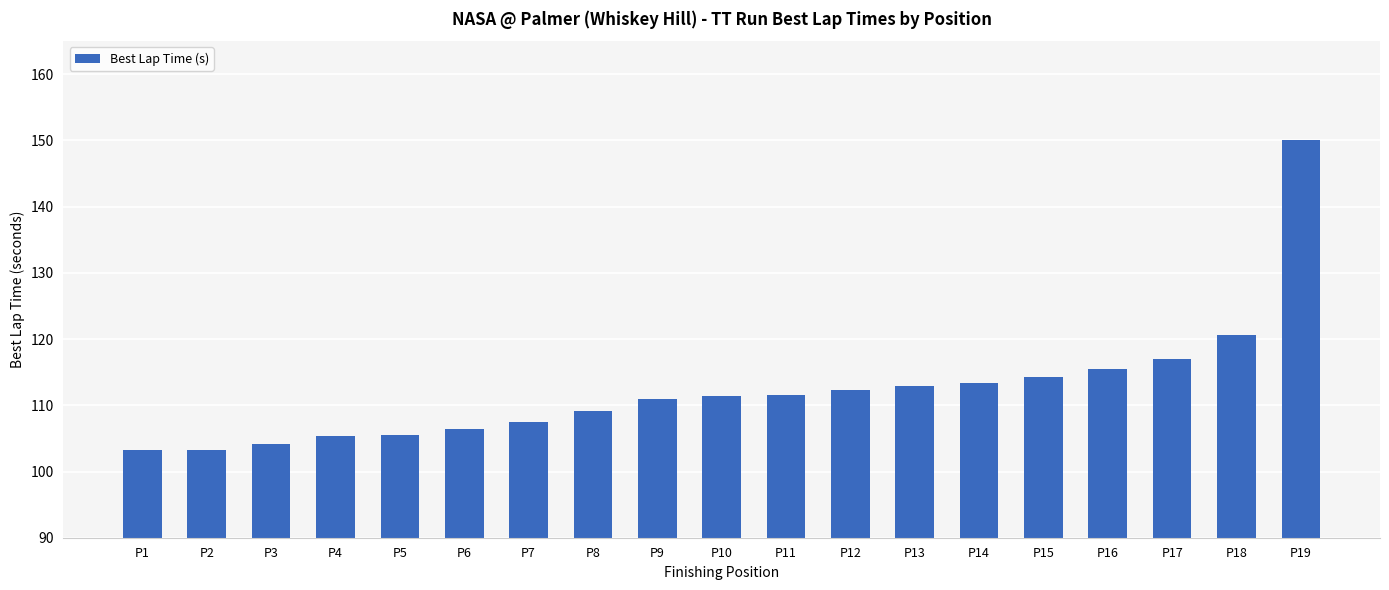

What is the smallest value displayed?

103.3